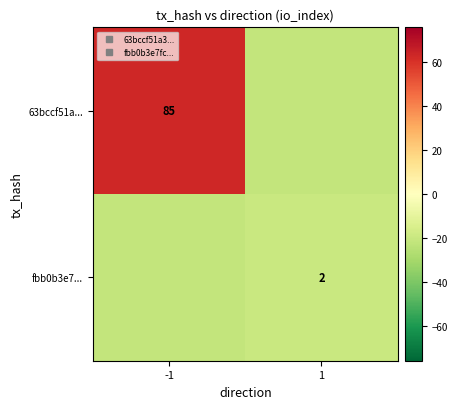

Rank the series at 1 from lowest to highest value.

63bccf51a..., fbb0b3e7...